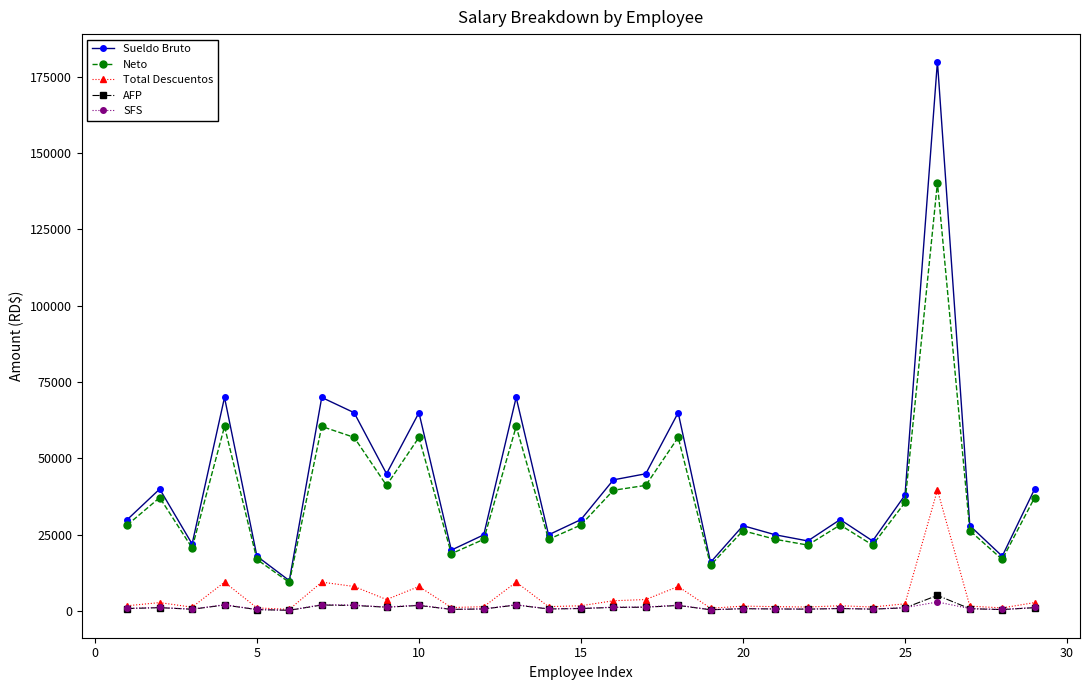

At how many categories does at least one series exceed 67813?

4